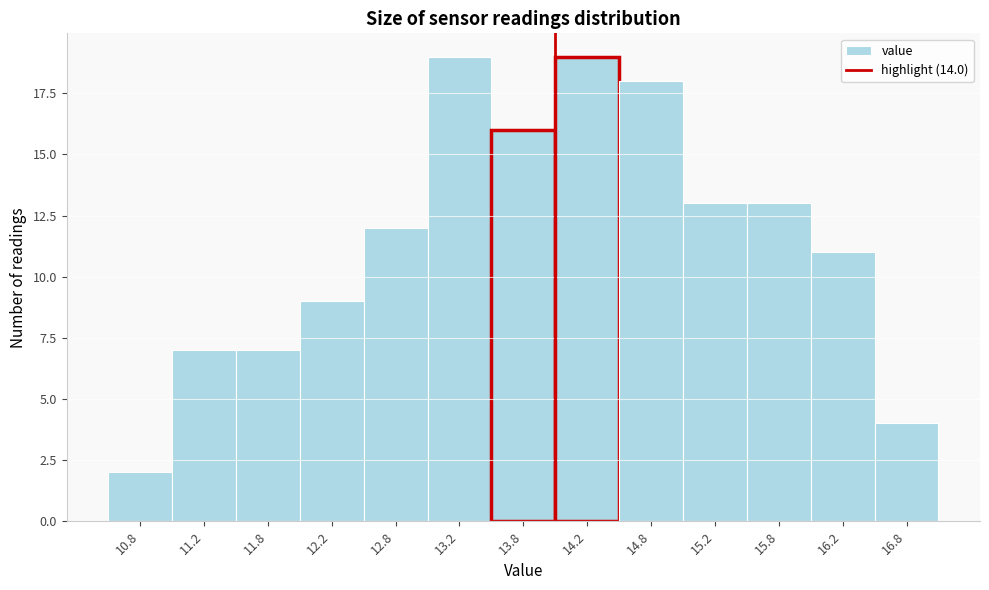

What is the height of the bar covering 14.0 to 14.5 on the x-axis? The values are not printed on the chart, so give them approximately, as read against the axis.

19